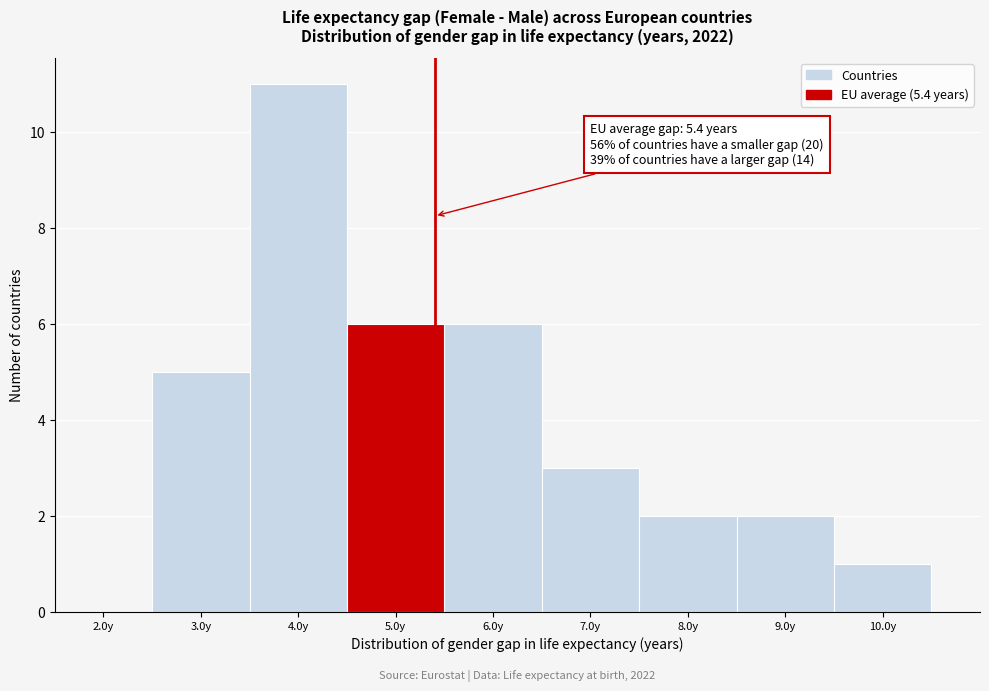

Which range on the x-axis has the tallest bar?

3.5 to 4.5